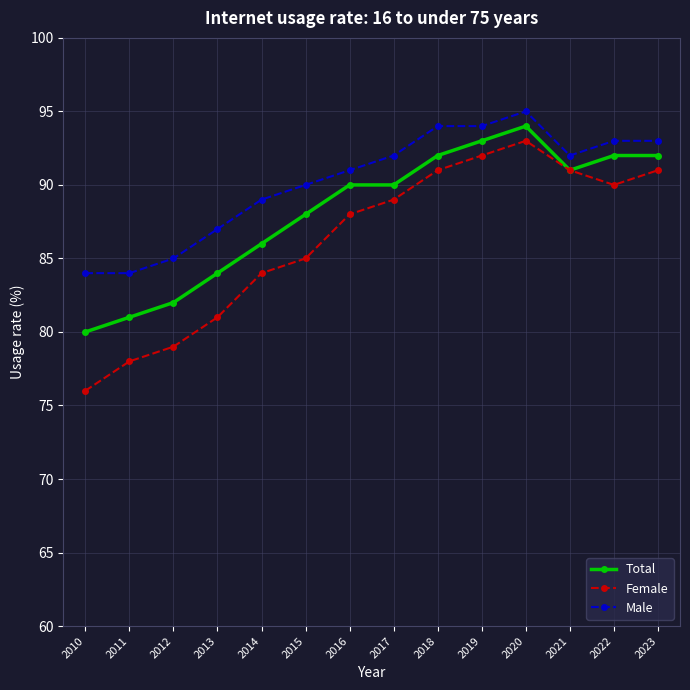

What is the maximum value shown in the chart?

95